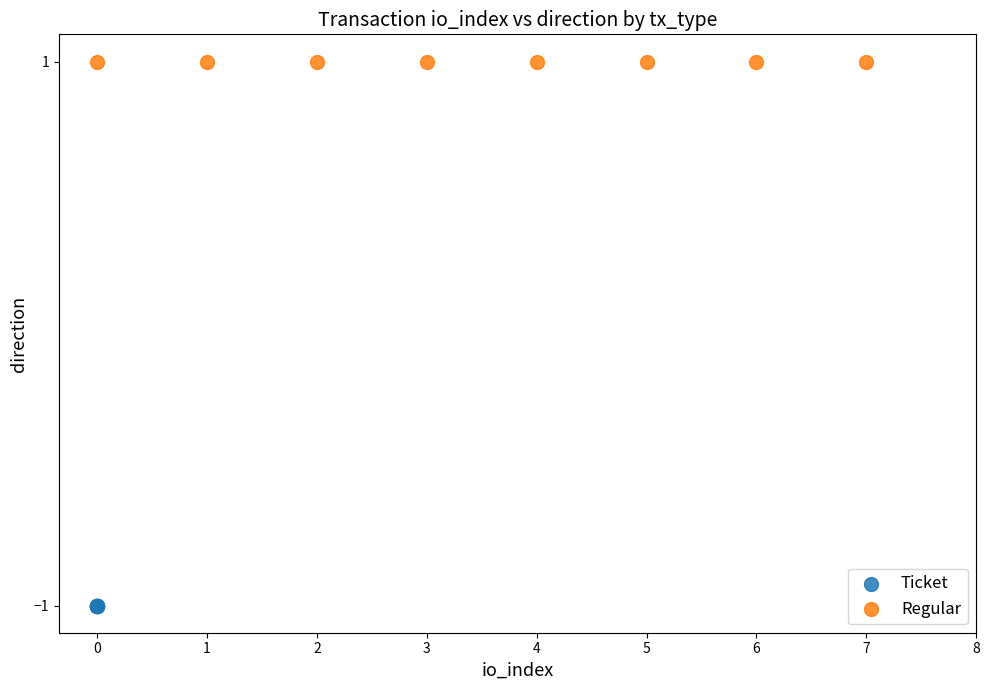

Which series reaches the minimum Y coordinate?

Ticket